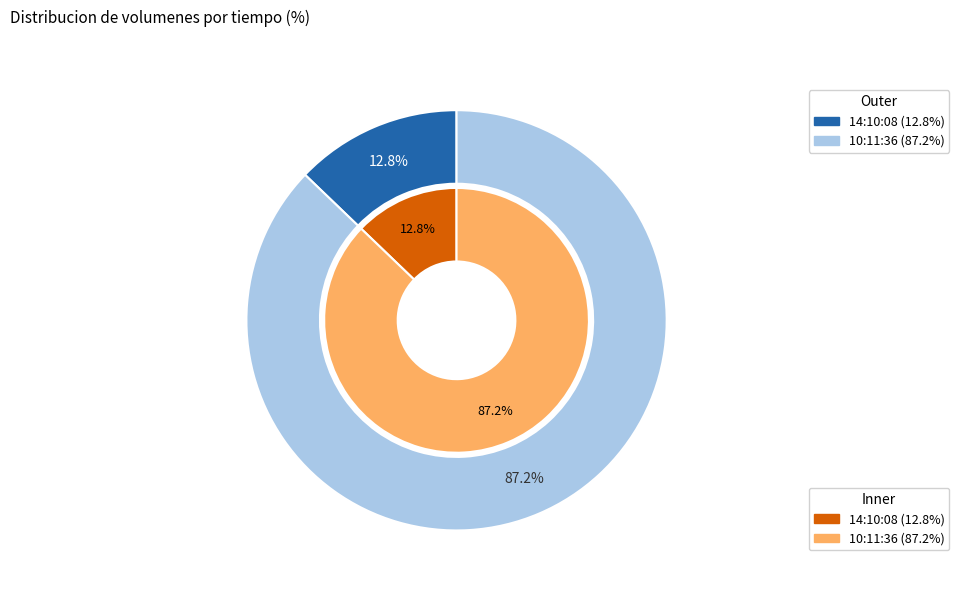

The 14:10:08 slice represents 13% of the pie. True or false?

True